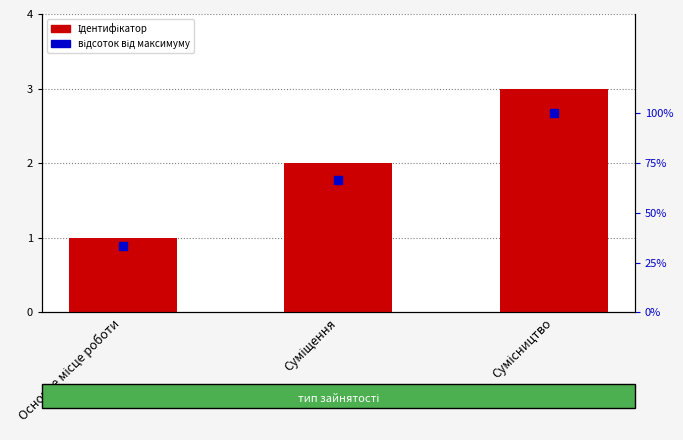

Are the bars horizontal?

No